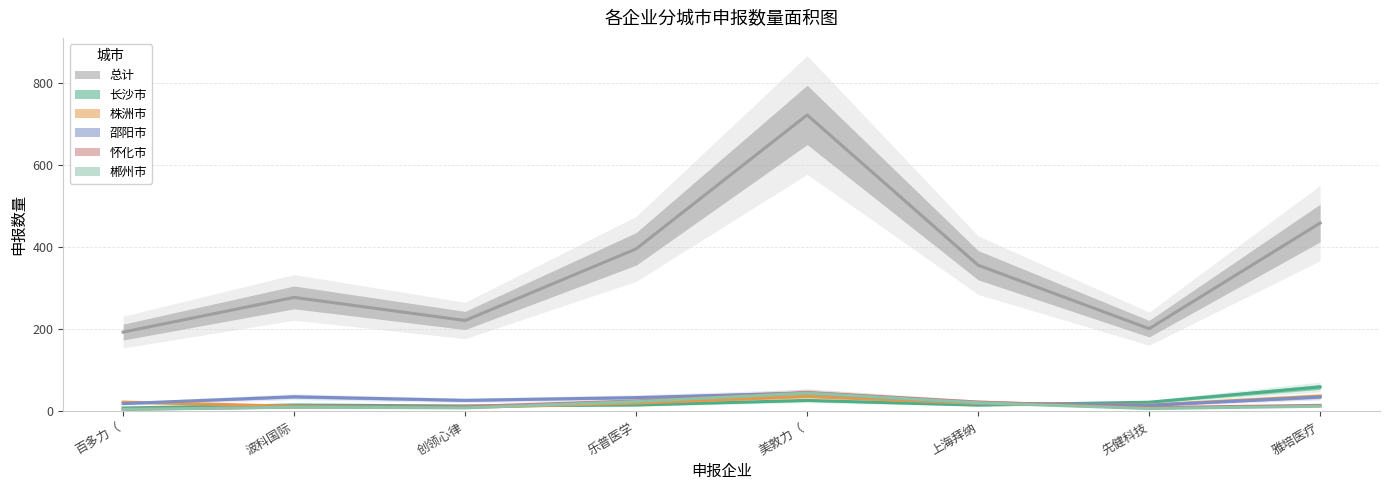

How many lines are shown in the chart?

6